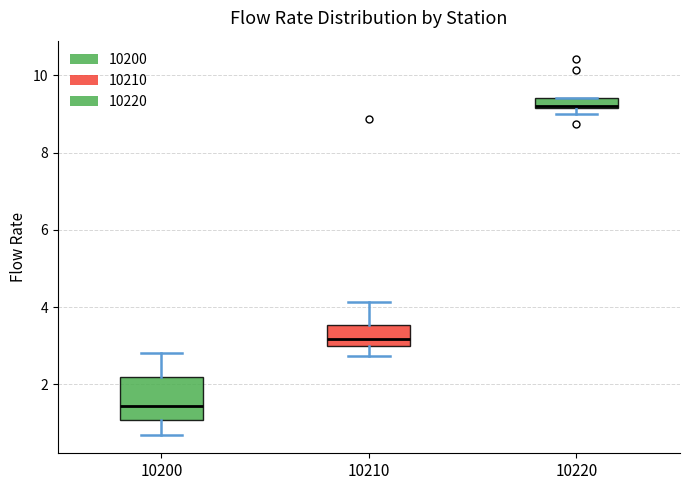

Which box is the tallest, from its lower edge to its upper edge?

10200